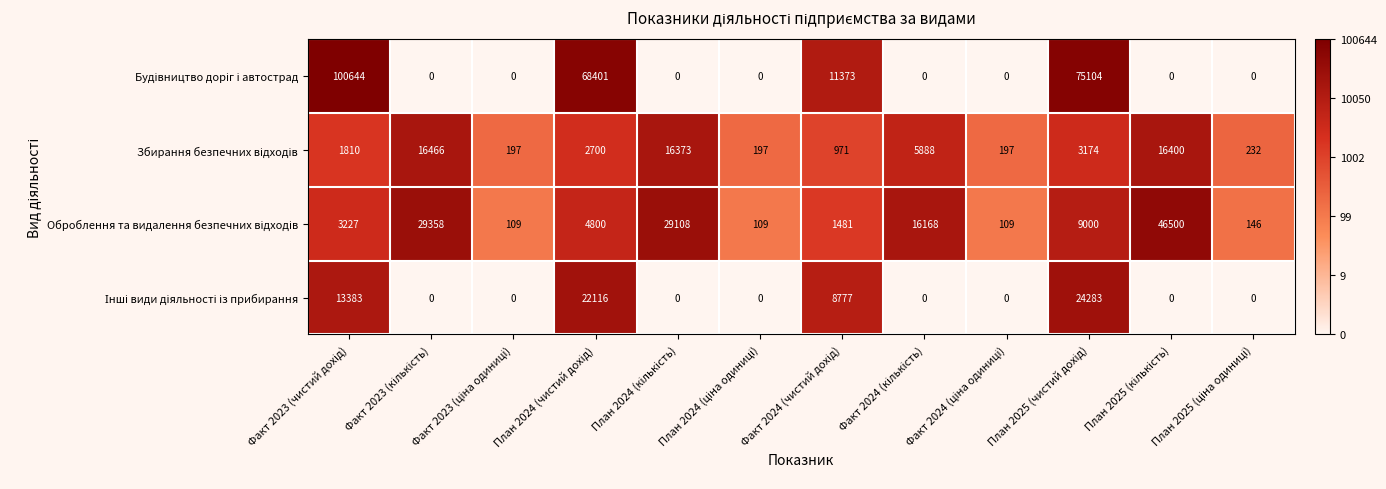

How many categories are shown in the chart?

12